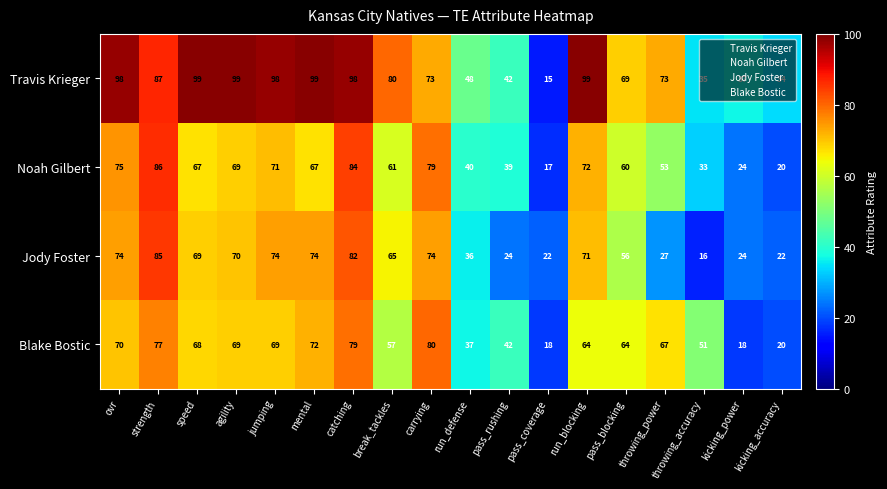

What is the maximum value shown in the chart?

99